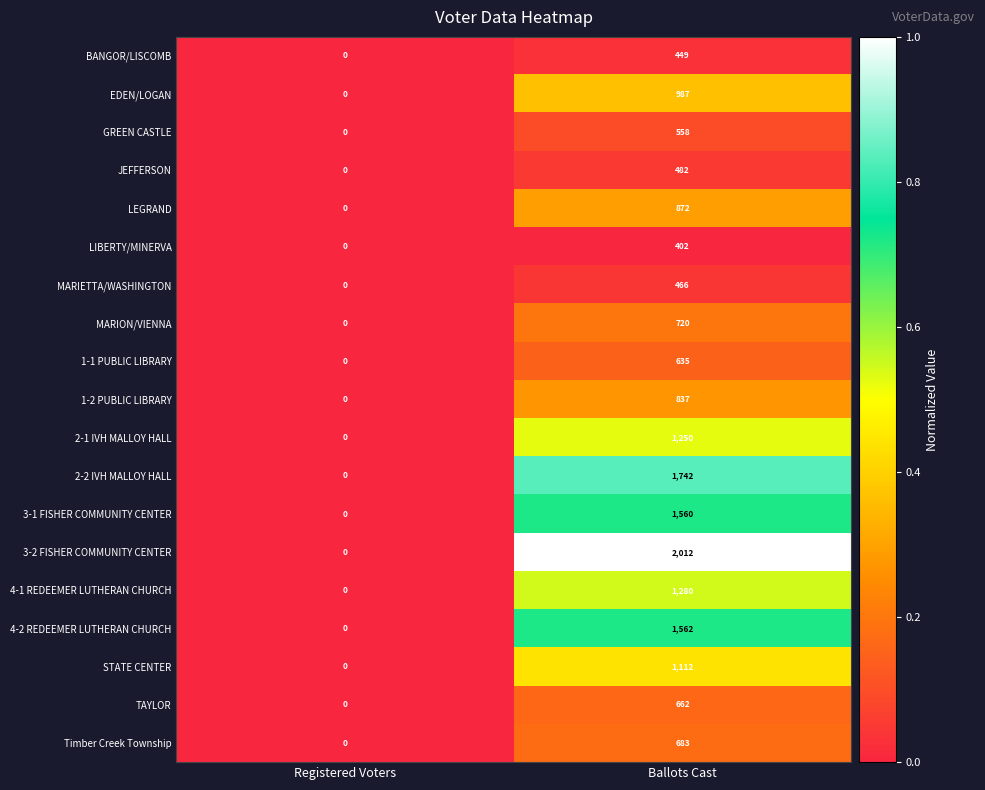

What is the difference between the highest and lowest values at Ballots Cast?

1610